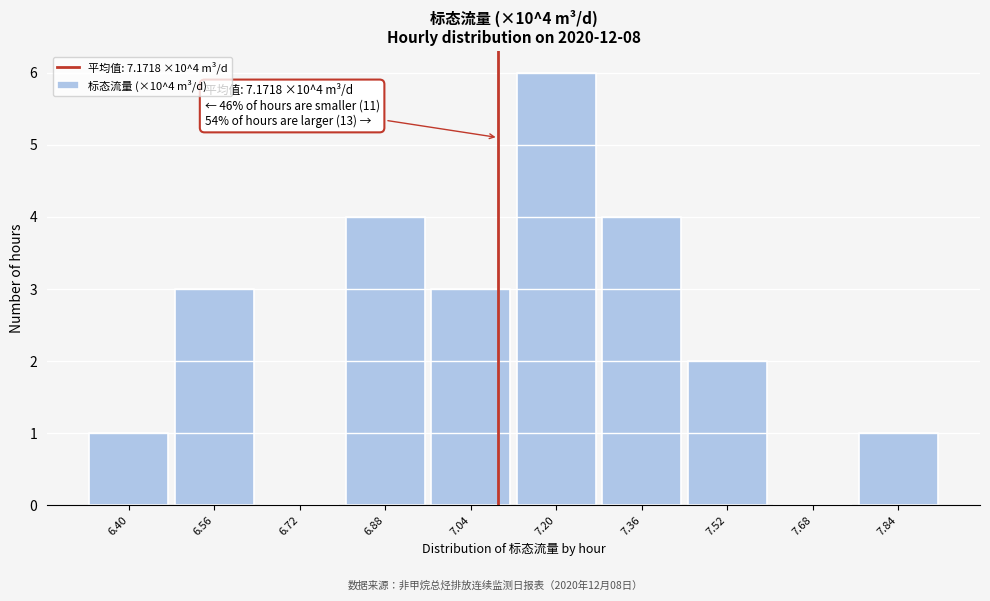

Reading left to right, extract all data points from this chart.

6.40=1	6.56=3	6.72=0	6.88=4	7.04=3	7.20=6	7.36=4	7.52=2	7.68=0	7.84=1